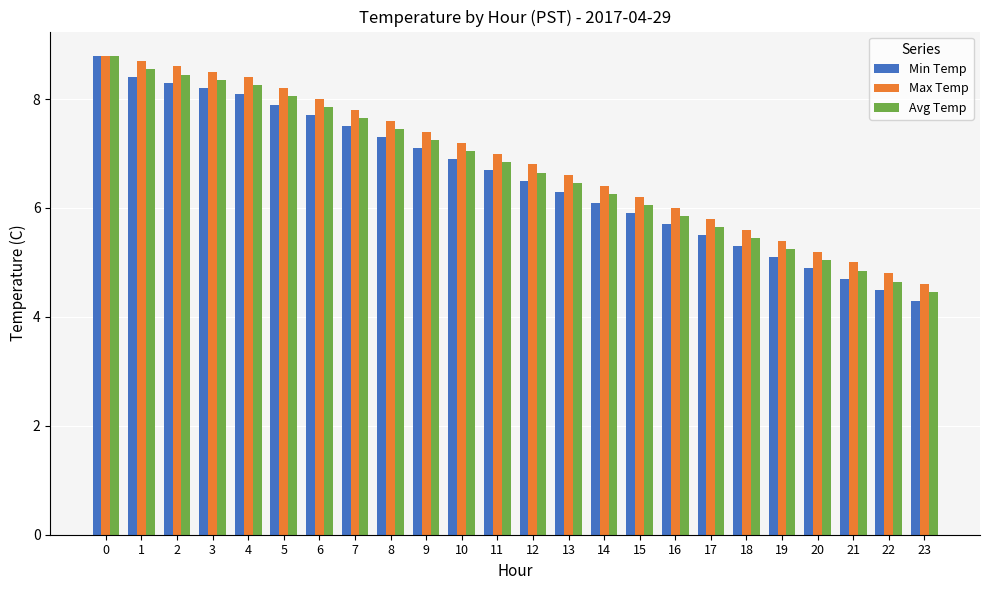

Which series has the widest spread of values?

Min Temp